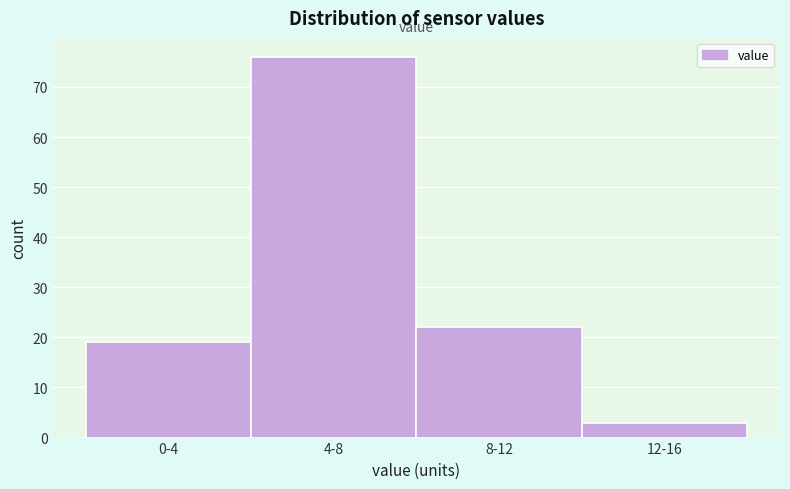

Reading left to right, what are all the values shown in this chart?

19	76	22	3